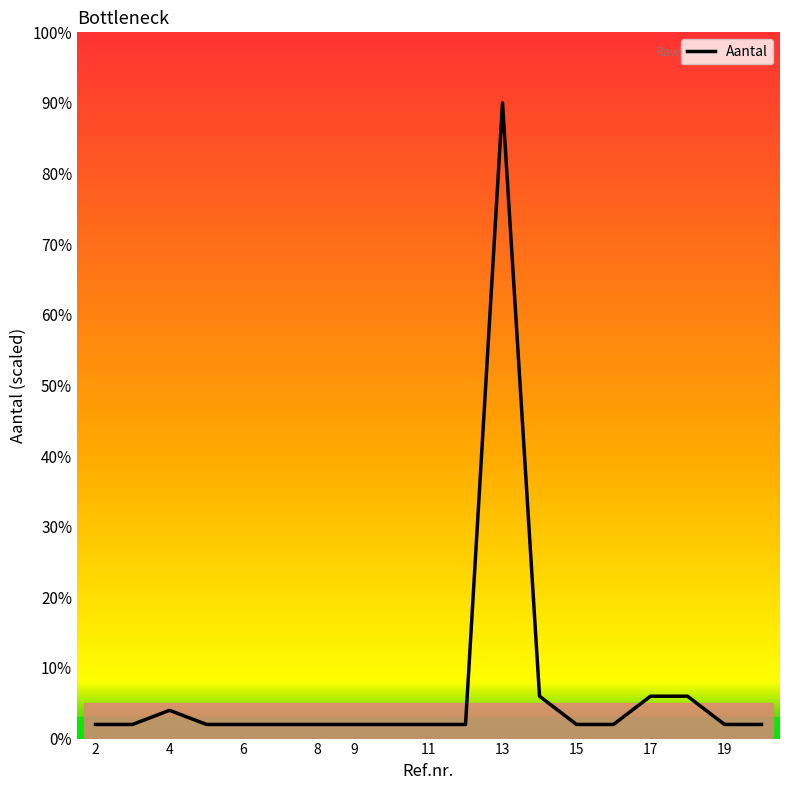

Which has a higher value, 11 or 17?

17